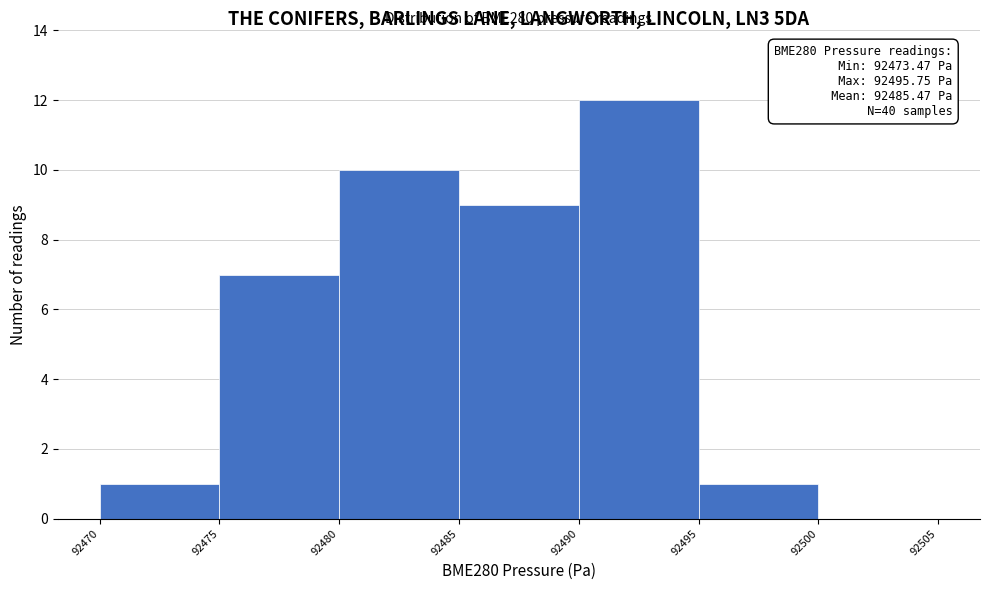

Over which range of the x-axis is the bar tallest?

92490 to 92495